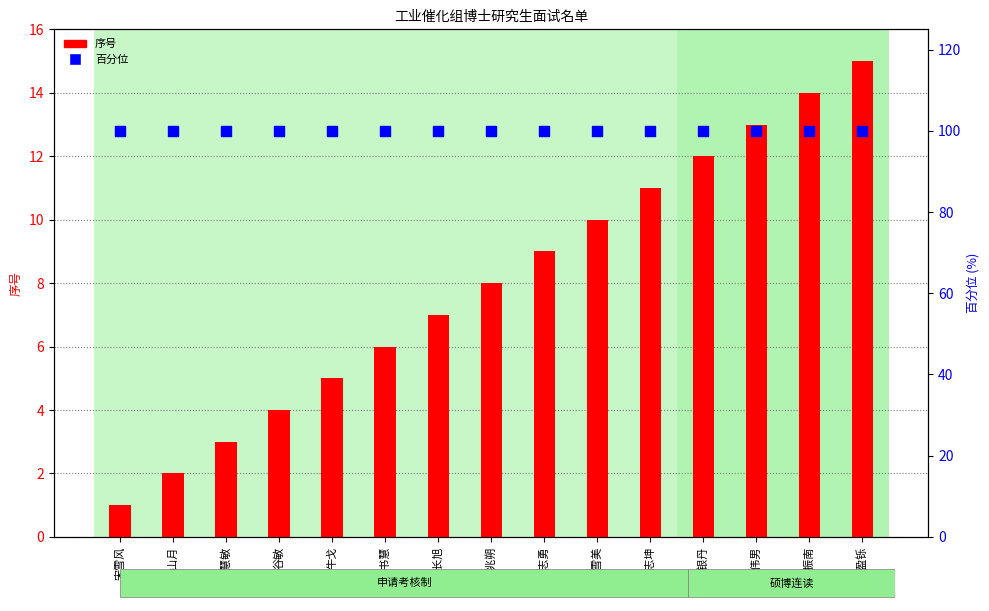

What is the total value across all series at 陈志坤?

111